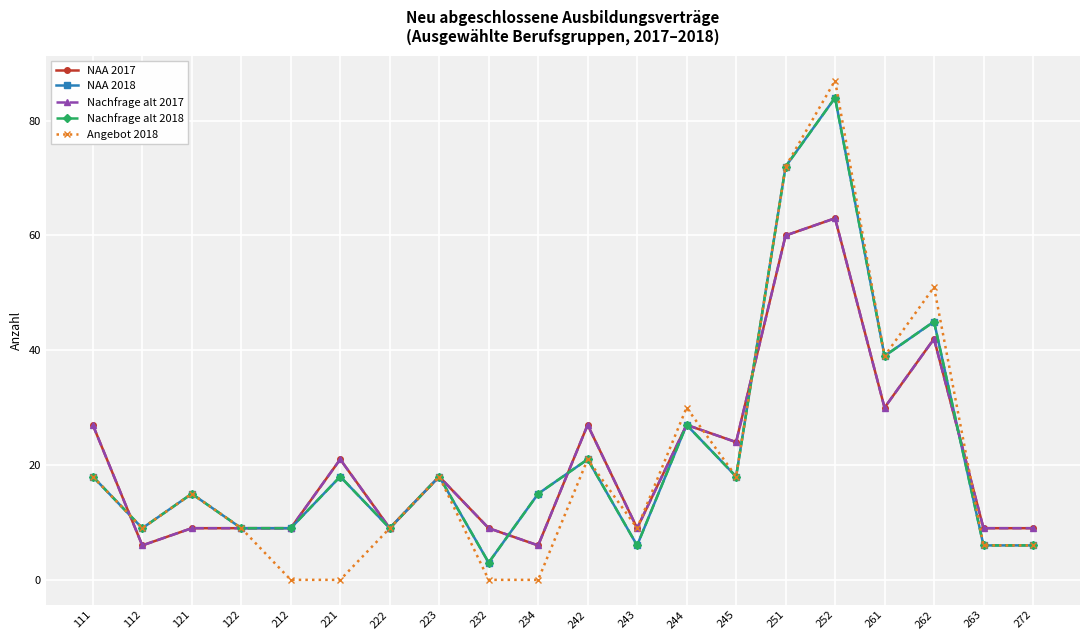

Where is the first local minimum for Angebot 2018?

112